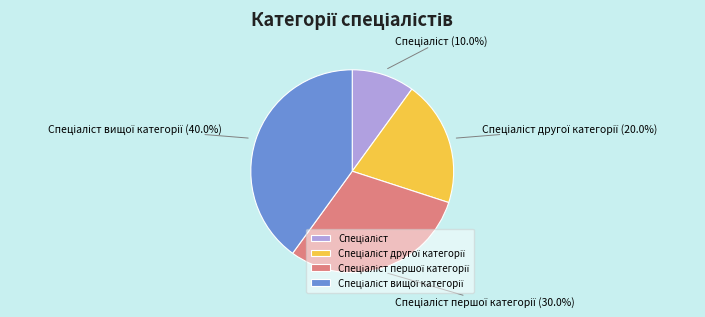

Does any single category account for the majority?

No